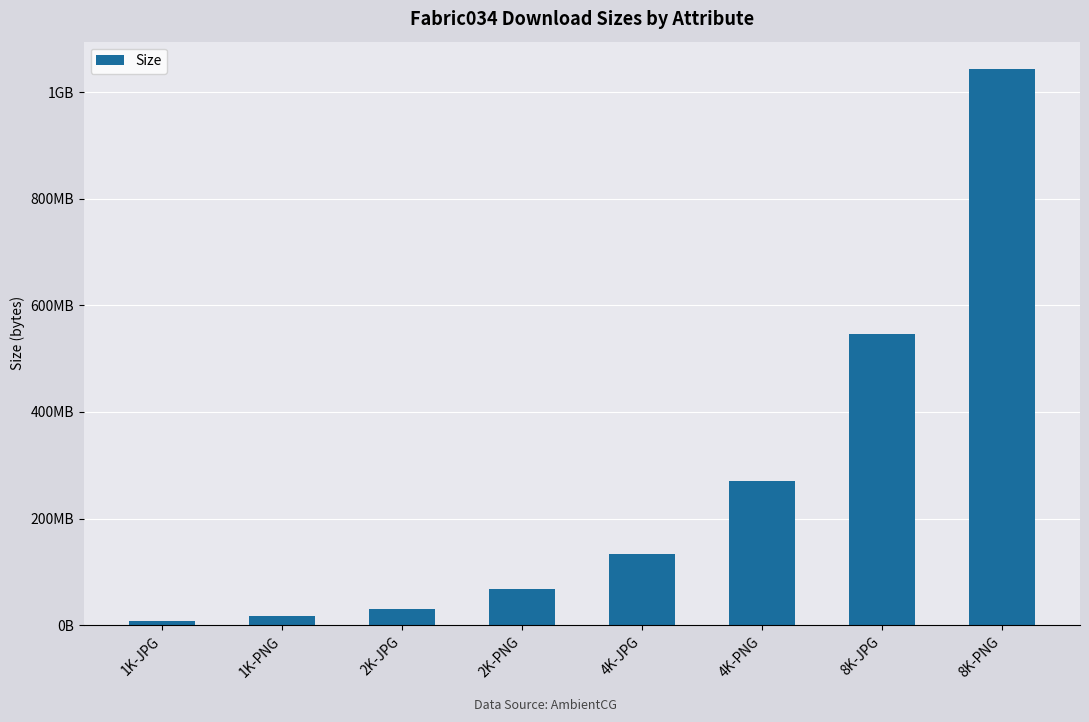

Approximately how many times larger is the value at 1K-JPG compared to 1K-PNG?

0.5